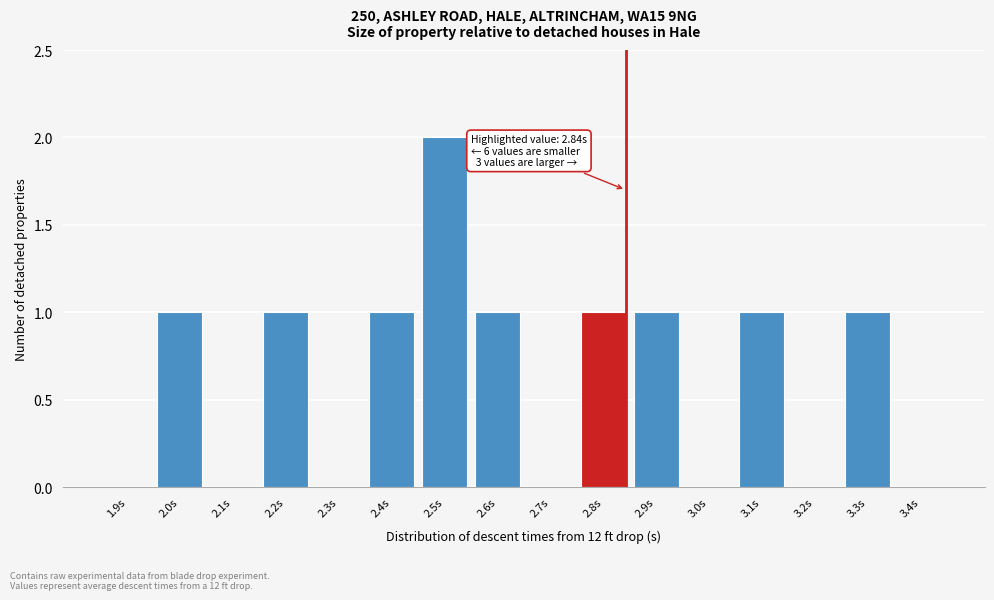

Reading right to left, list all the values displayed in this chart.

3.4s=0	3.3s=1	3.2s=0	3.1s=1	3.0s=0	2.9s=1	2.8s=1	2.7s=0	2.6s=1	2.5s=2	2.4s=1	2.3s=0	2.2s=1	2.1s=0	2.0s=1	1.9s=0